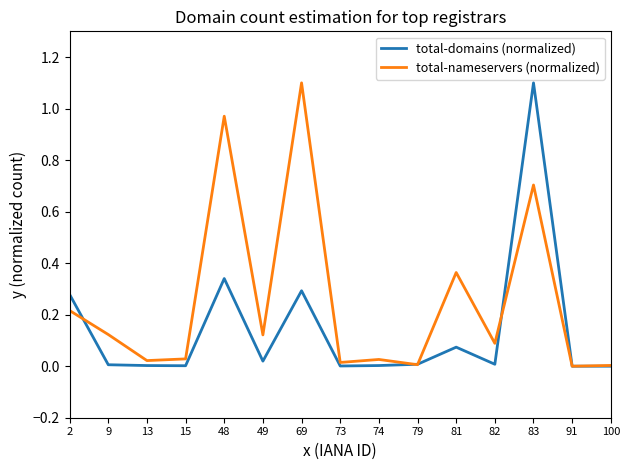

What is the sum of the total-nameservers (normalized) values at 48 and 81?

1.3